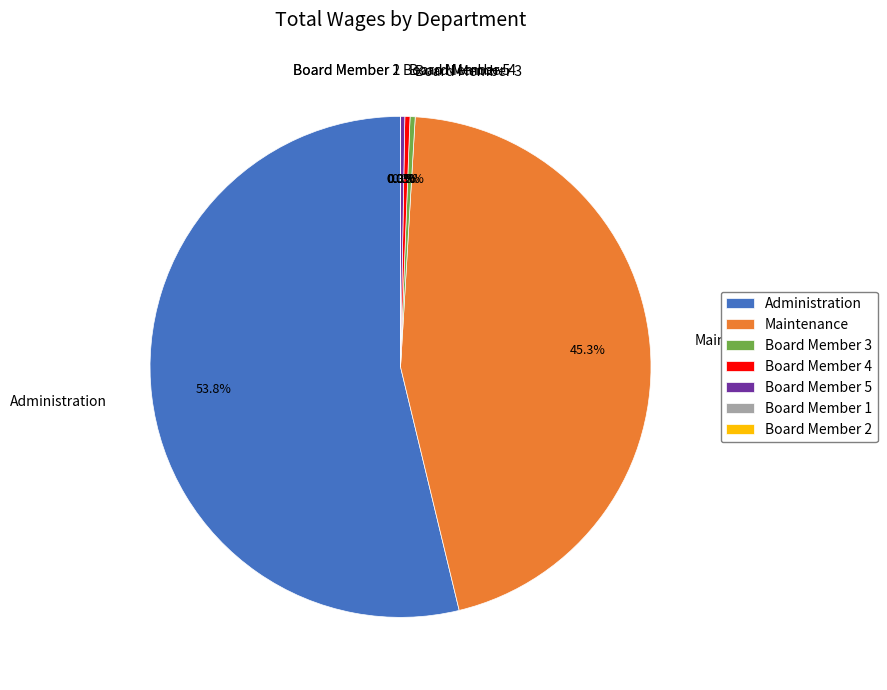

What is the smallest slice in the pie chart?

Board Member 1